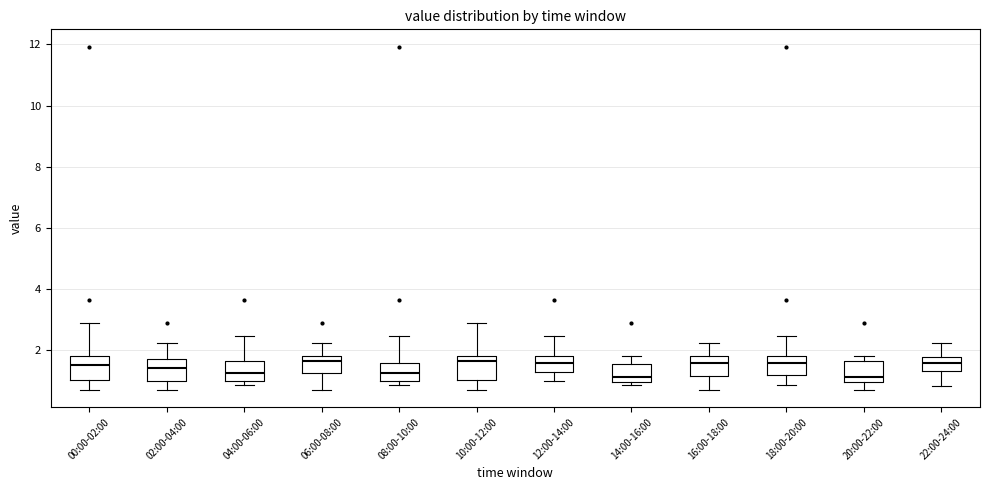

Reading left to right, read every box against the y-axis: the position of its median line, the range the box covers, and the ends of its whiskers. The values are not printed on the chart, so give them approximately, as read against the axis.

00:00-02:00: median 1.6, box 1.0 to 1.8, whiskers 0.8 to 3.0
02:00-04:00: median 1.4, box 1.0 to 1.8, whiskers 0.8 to 2.2
04:00-06:00: median 1.2, box 1.0 to 1.6, whiskers 0.8 to 2.4
06:00-08:00: median 1.6, box 1.2 to 1.8, whiskers 0.8 to 2.2
08:00-10:00: median 1.2, box 1.0 to 1.6, whiskers 0.8 to 2.4
10:00-12:00: median 1.6, box 1.0 to 1.8, whiskers 0.8 to 3.0
12:00-14:00: median 1.6, box 1.2 to 1.8, whiskers 1.0 to 2.4
14:00-16:00: median 1.2, box 1.0 to 1.6, whiskers 0.8 to 1.8
16:00-18:00: median 1.6, box 1.2 to 1.8, whiskers 0.8 to 2.2
18:00-20:00: median 1.6, box 1.2 to 1.8, whiskers 0.8 to 2.4
20:00-22:00: median 1.2, box 1.0 to 1.6, whiskers 0.8 to 1.8
22:00-24:00: median 1.6, box 1.4 to 1.8, whiskers 0.8 to 2.2